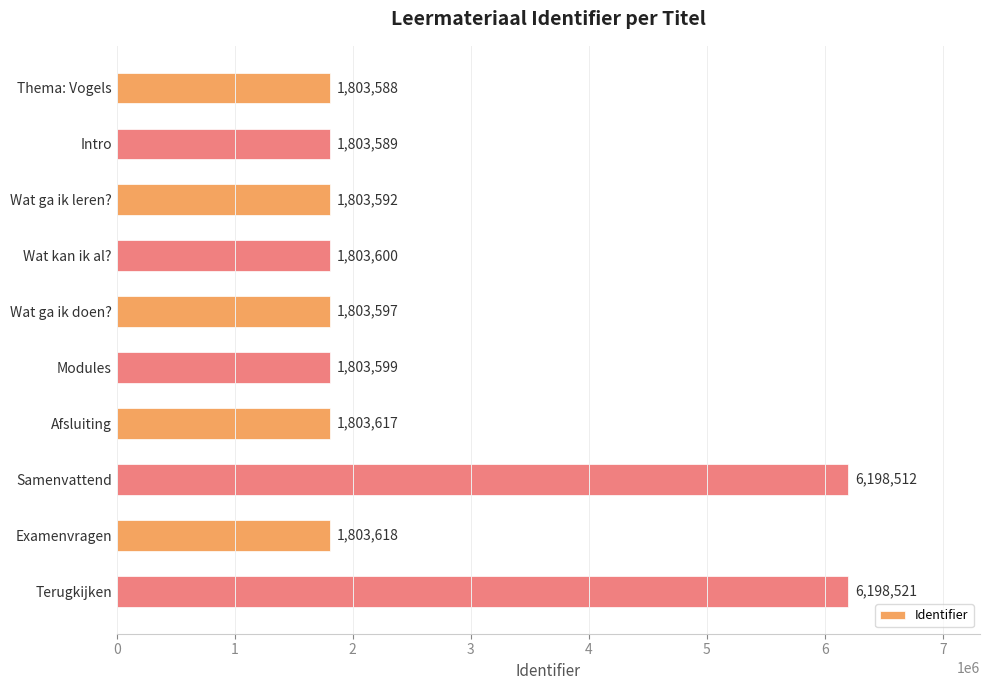

List the labels in order of value, smallest first.

Thema: Vogels, Intro, Wat ga ik leren?, Wat ga ik doen?, Modules, Wat kan ik al?, Afsluiting, Examenvragen, Samenvattend, Terugkijken